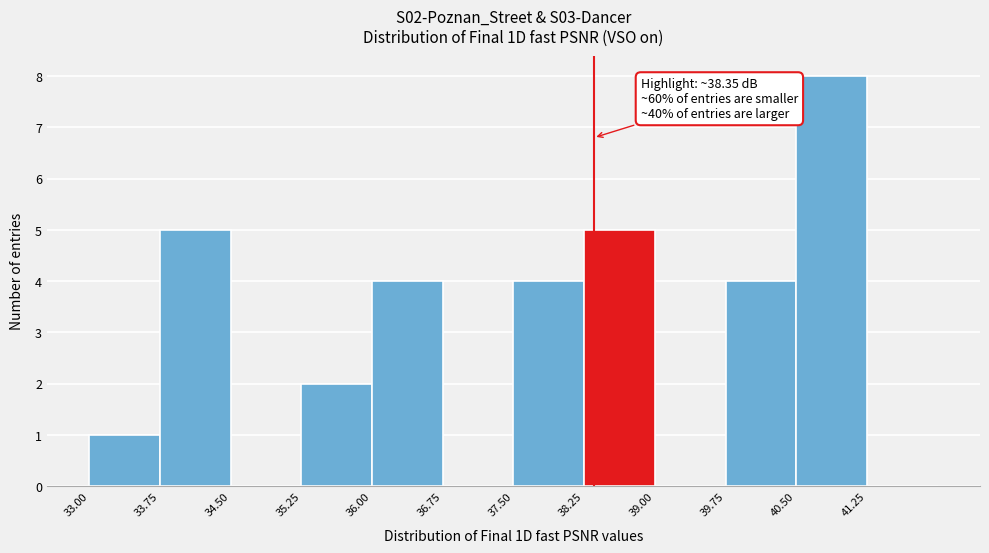

Over which range of the x-axis is the bar tallest?

40.50 to 41.25